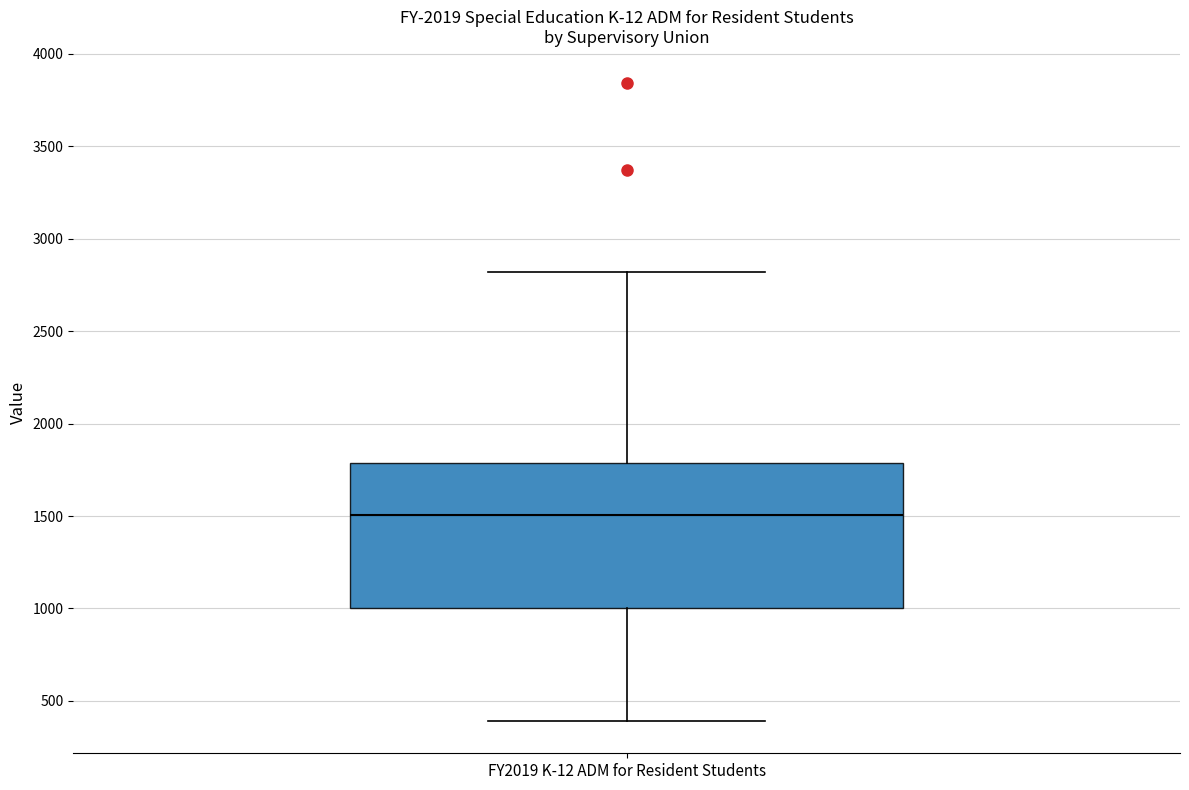

Where does the upper whisker of the box for FY2019 K-12 ADM for Resident Students end on the y-axis? The values are not printed on the chart, so give them approximately, as read against the axis.

2800